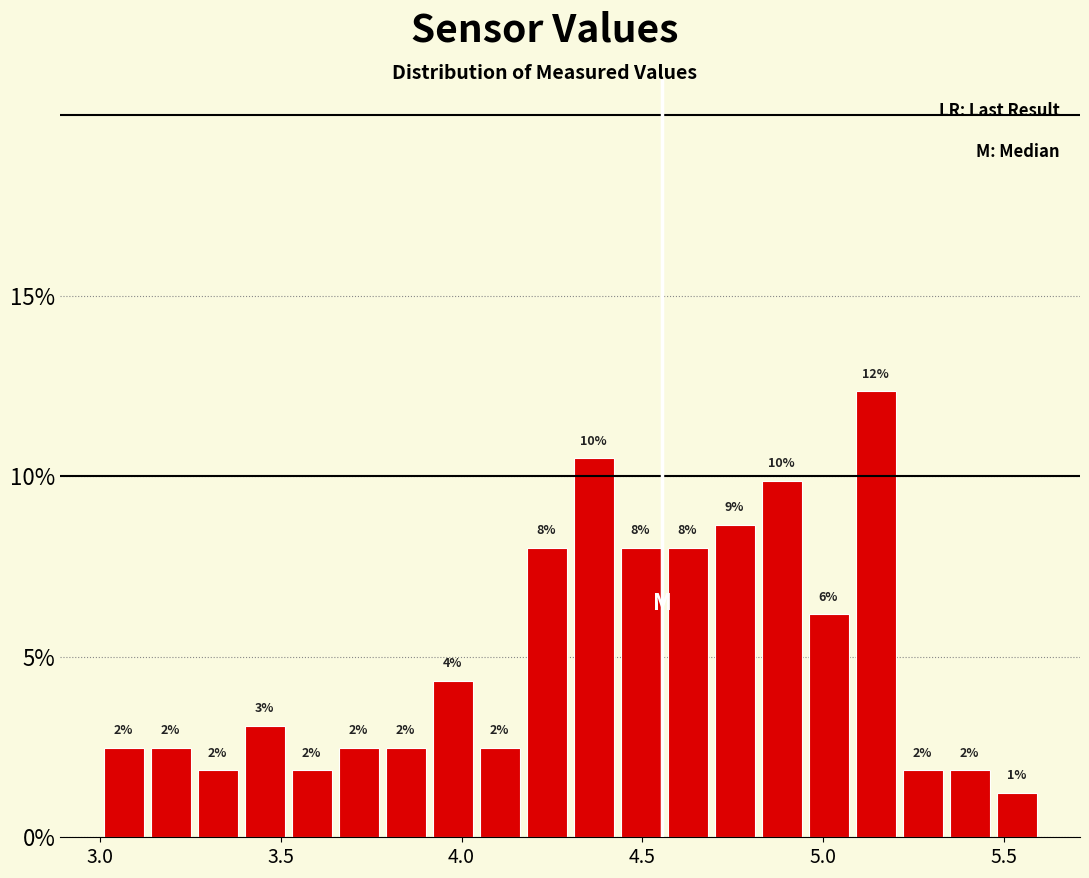

Read against the x-axis, roughly where is the centre of the tallest bar?

5.15